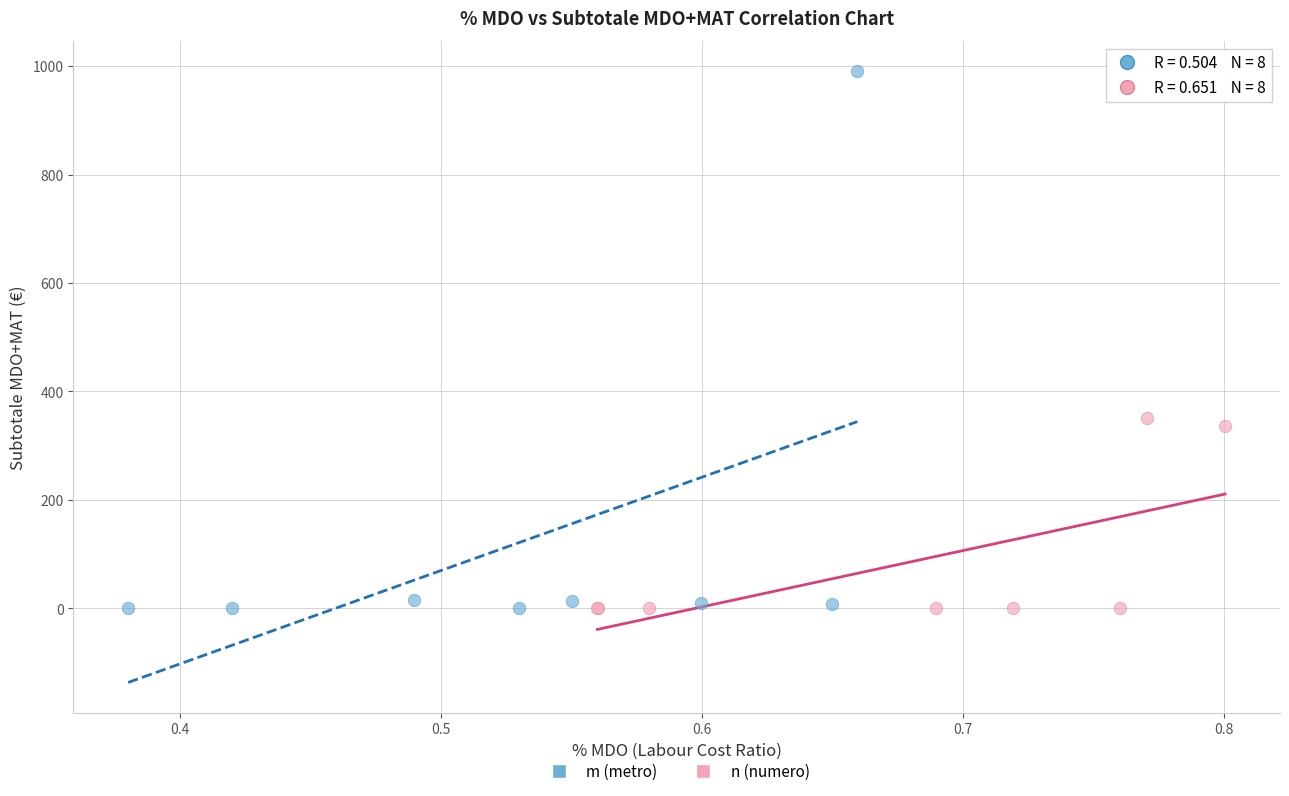

Which series contains the highest Y value?

m (metro)